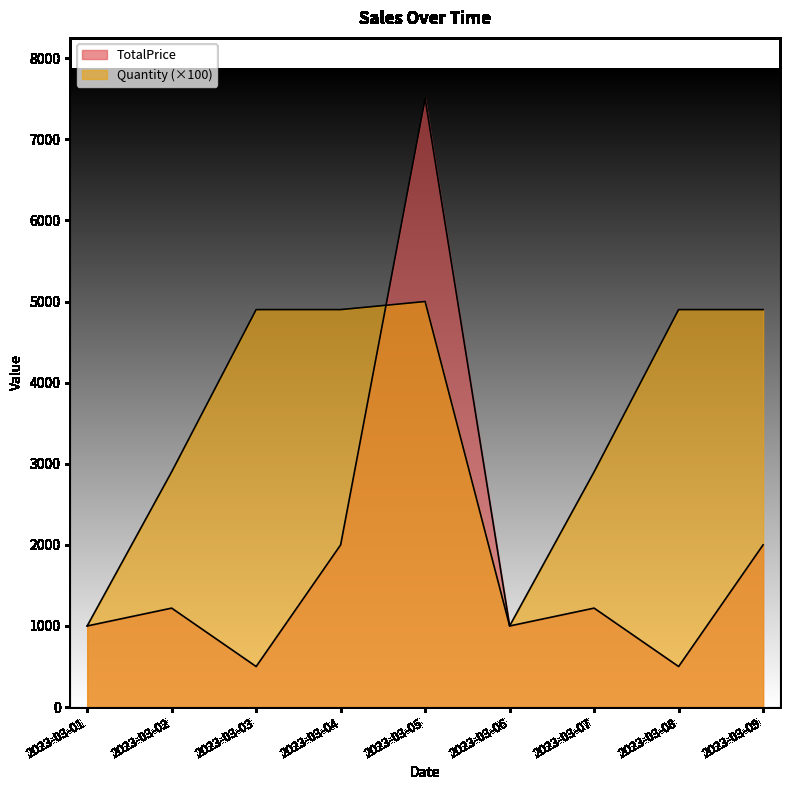

At which category does the chart reach its minimum across all series?

2023-03-03